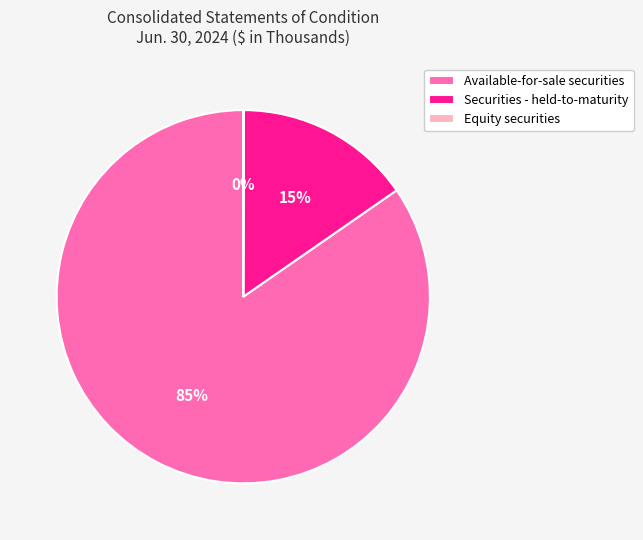

Which slice is the largest?

Available-for-sale securities